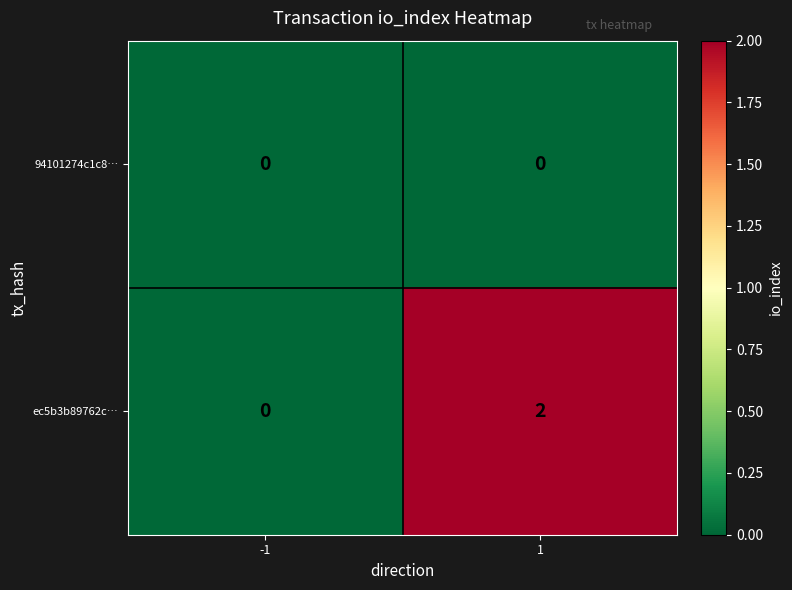

Is it true that ec5b3b89762c… equals 0 at -1?

True